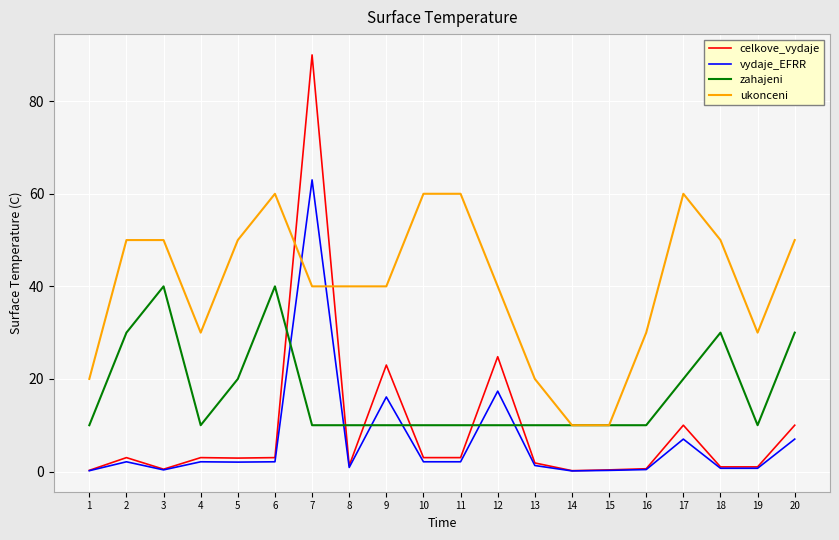

What is the sum of the celkove_vydaje values at 12 and 15?

25.2